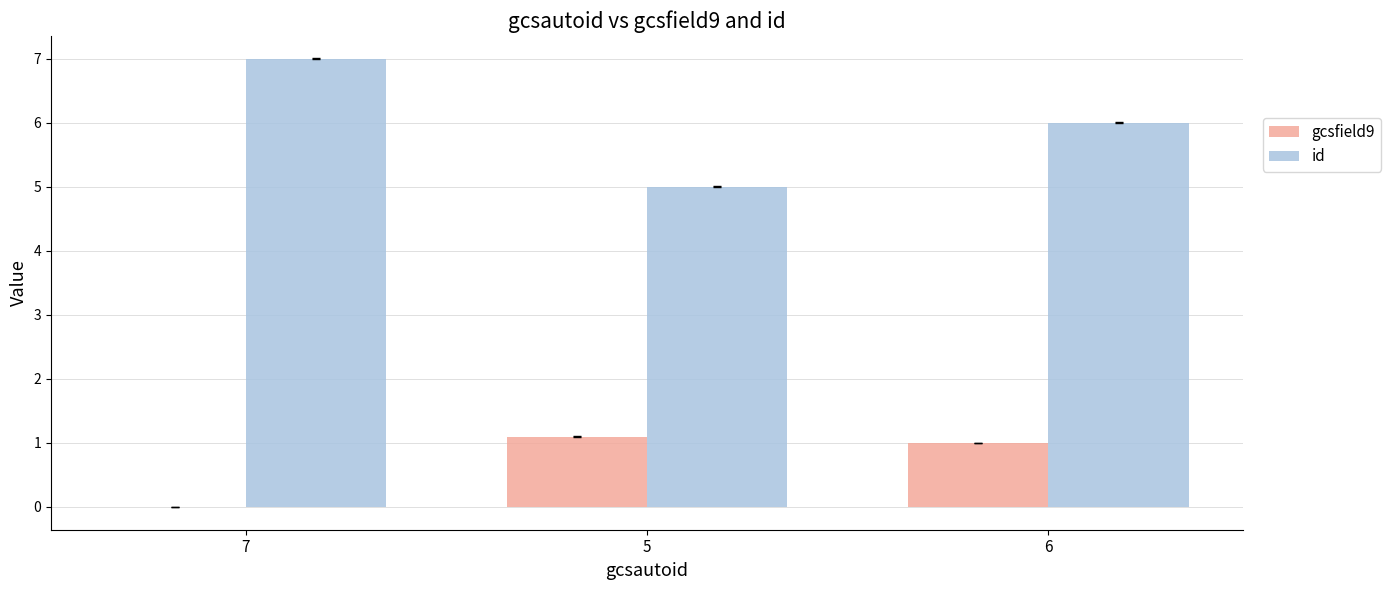

The value of id at 6 is 1.5. True or false?

False